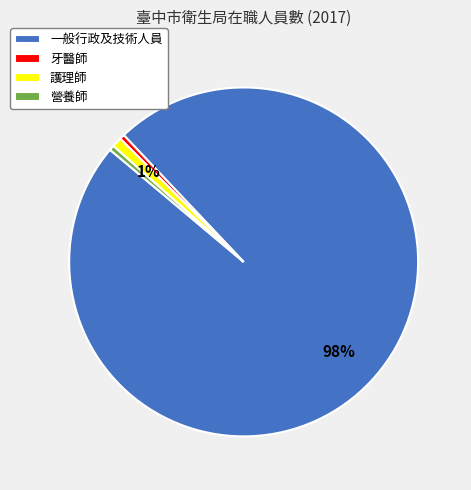

Do 一般行政及技術人員 and 營養師 together represent more than half of the pie?

Yes